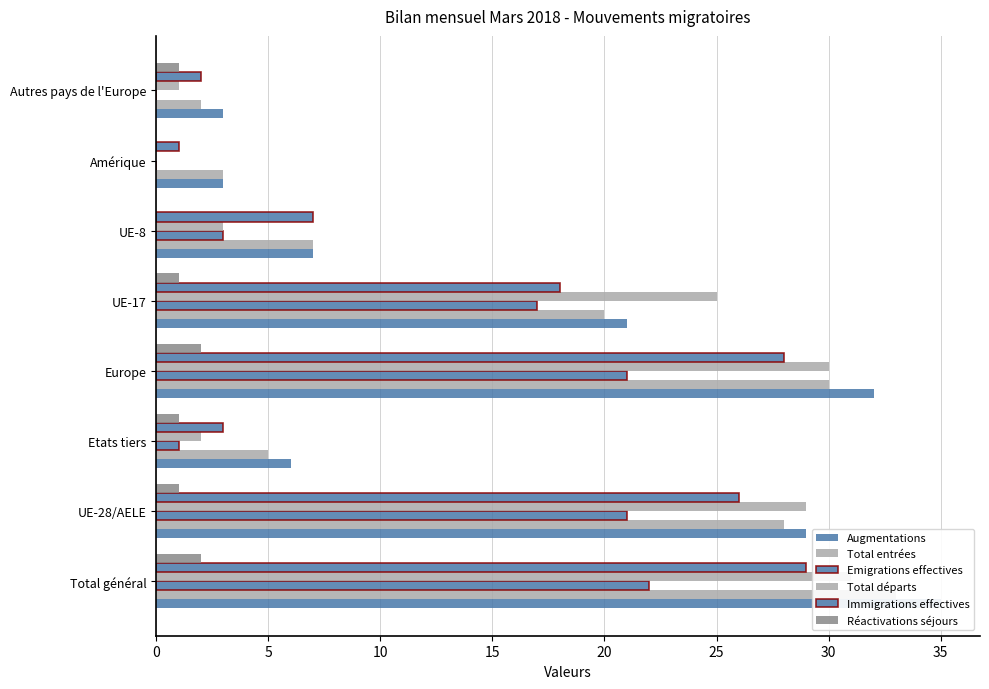

List the series in order of their peak value, highest first.

Augmentations, Total entrées, Total départs, Immigrations effectives, Emigrations effectives, Réactivations séjours